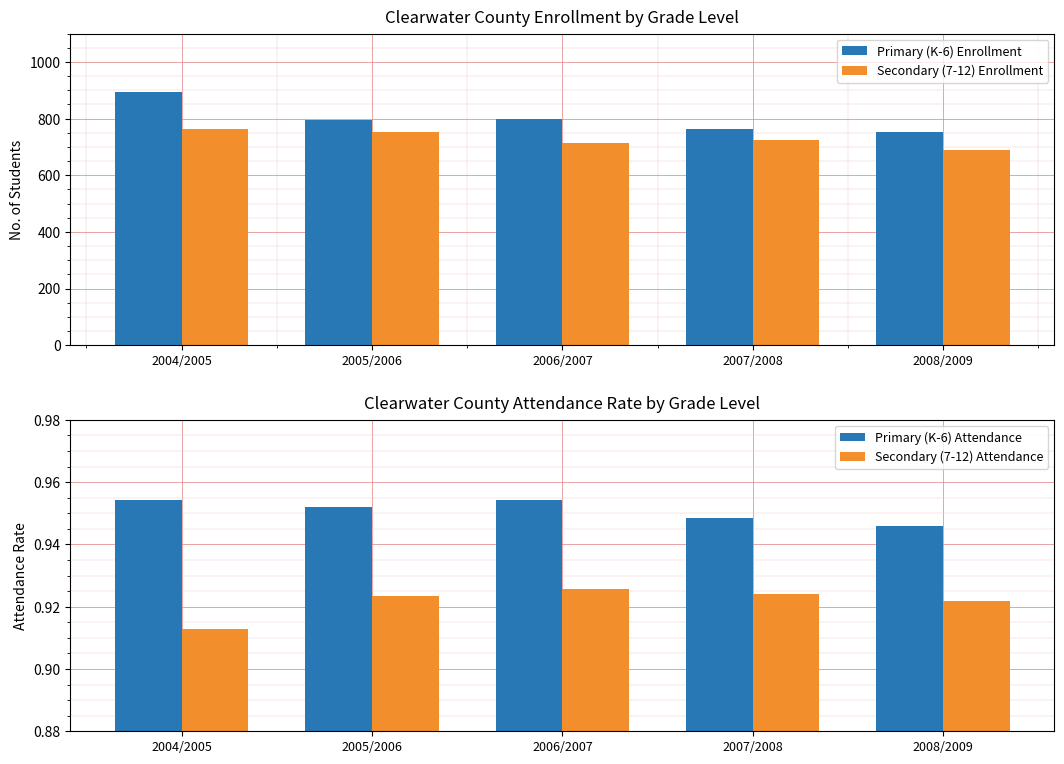

Which category has the lowest value across all series?

2004/2005